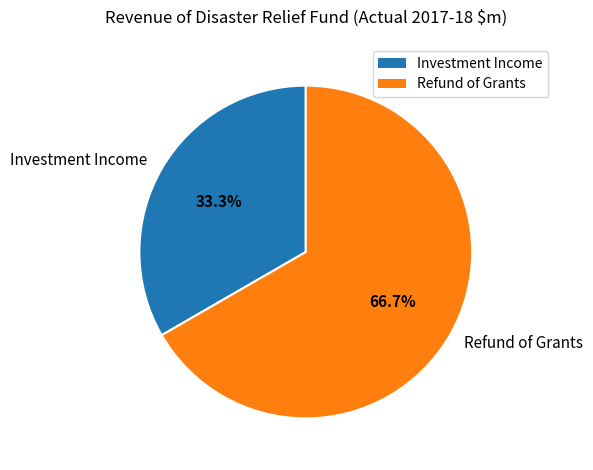

Rank the categories by value from highest to lowest.

Refund of Grants, Investment Income